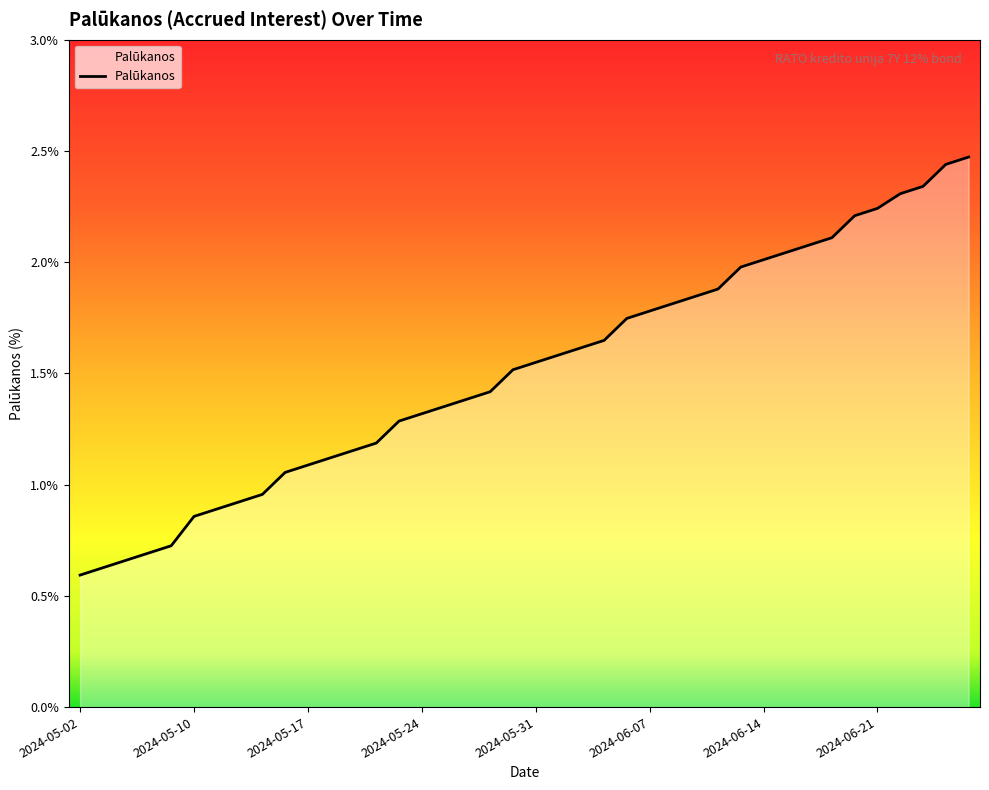

What is the smallest value displayed?

0.6